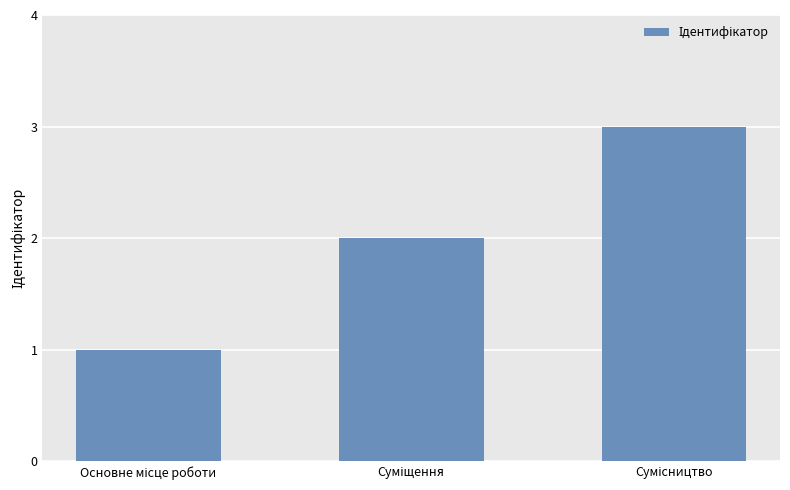

What is the greatest value displayed?

3